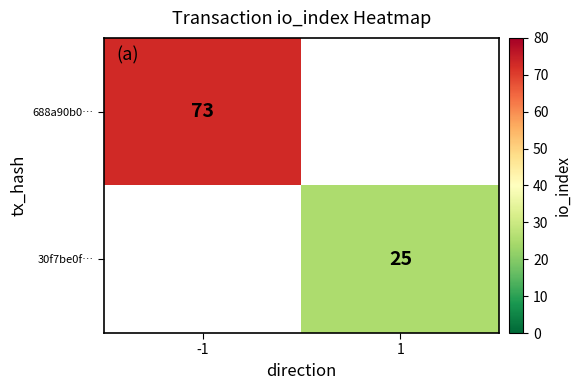

The 30f7be0f… series shows 25 at 1. True or false?

True